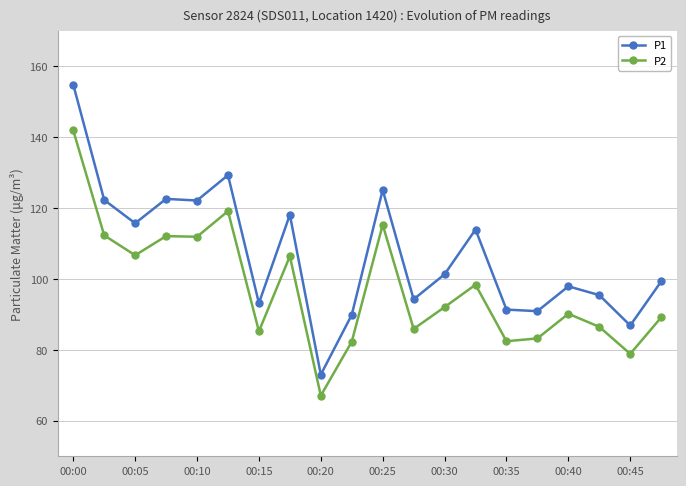

True or false: P1 and P2 intersect in this chart.

False